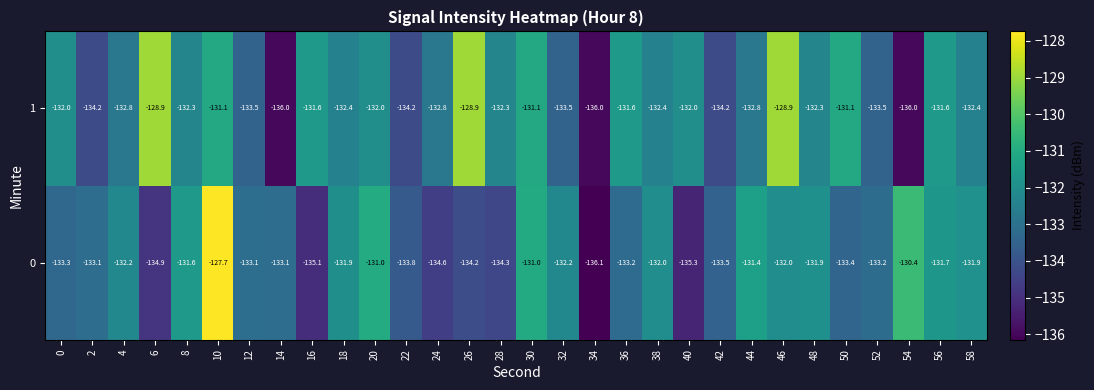

How many data points in 1 are less than -132?

18